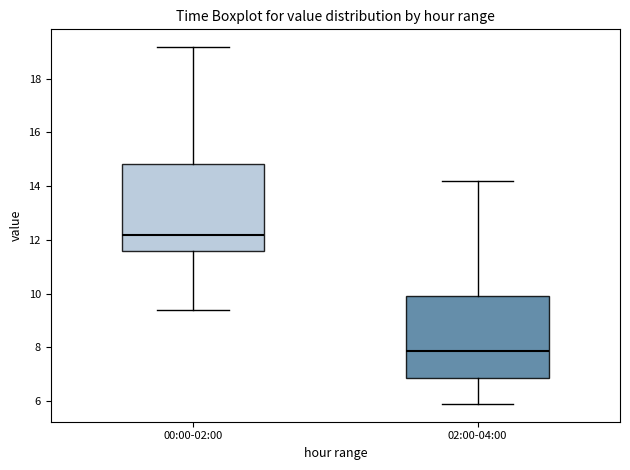

Reading left to right, read every box against the y-axis: the position of its median line, the range the box covers, and the ends of its whiskers. The values are not printed on the chart, so give them approximately, as read against the axis.

00:00-02:00: median 12.2, box 11.6 to 14.8, whiskers 9.4 to 19.2
02:00-04:00: median 7.8, box 6.8 to 10.0, whiskers 6.0 to 14.2